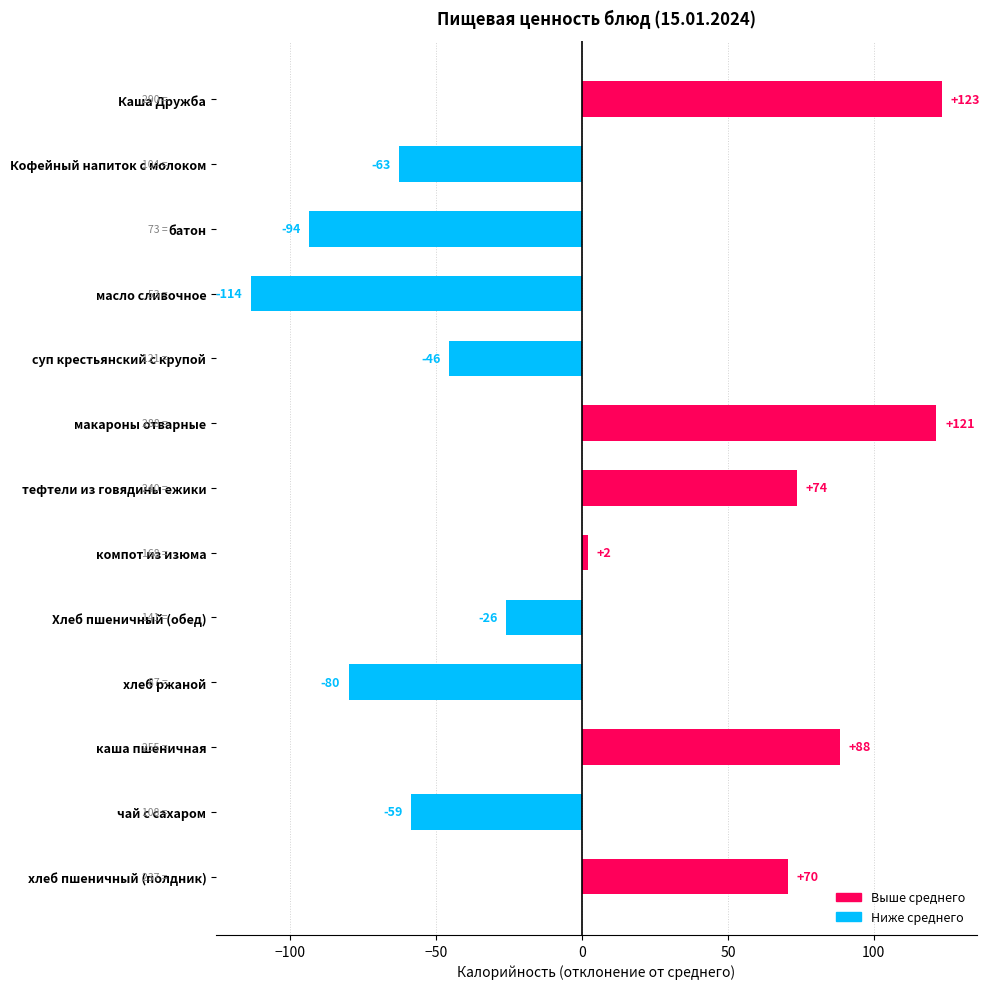

True or false: the data shows -23.2 at чай с сахаром.

False